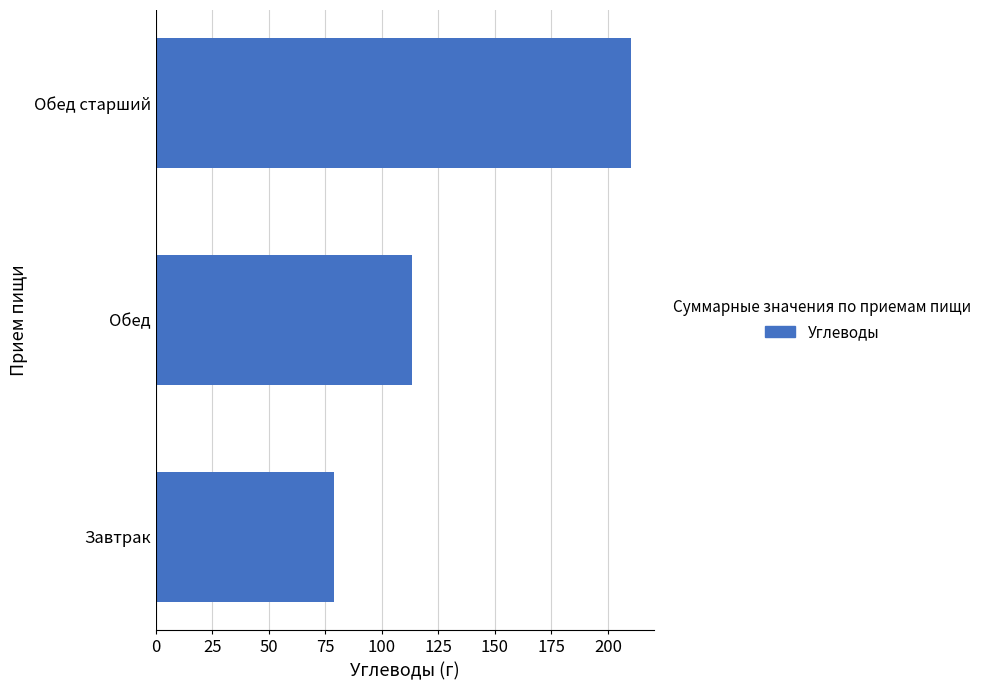

Is it true that the value at Обед старший is 210.0?

True